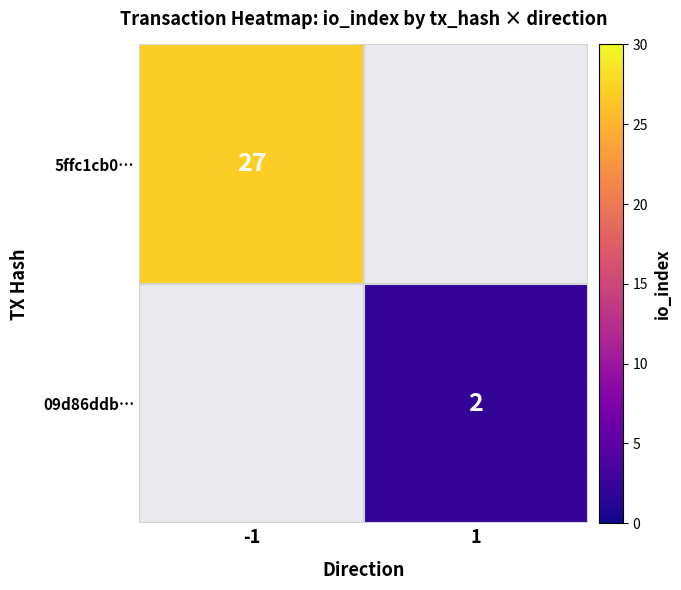

Which has a higher value, 1 or -1?

-1